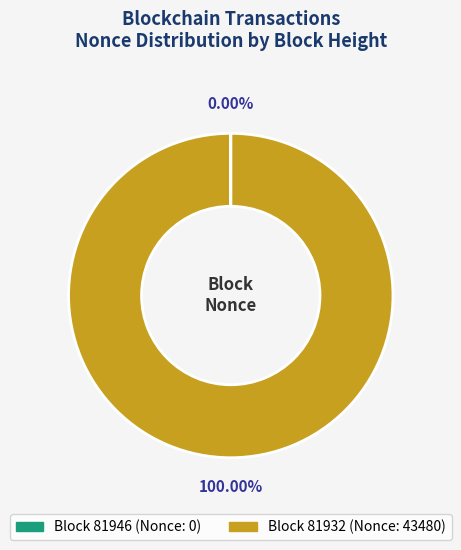

Is there any slice that represents more than half of the pie?

Yes